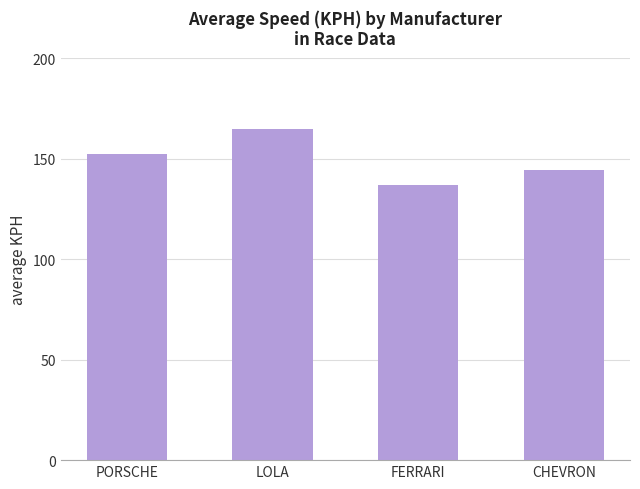

True or false: the data shows 80.4 at PORSCHE.

False